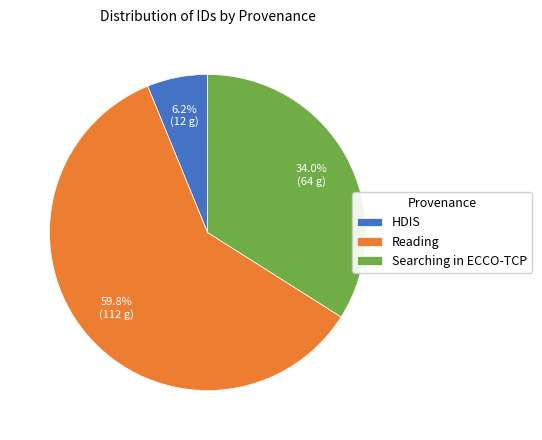

What is the smallest slice in the pie chart?

HDIS